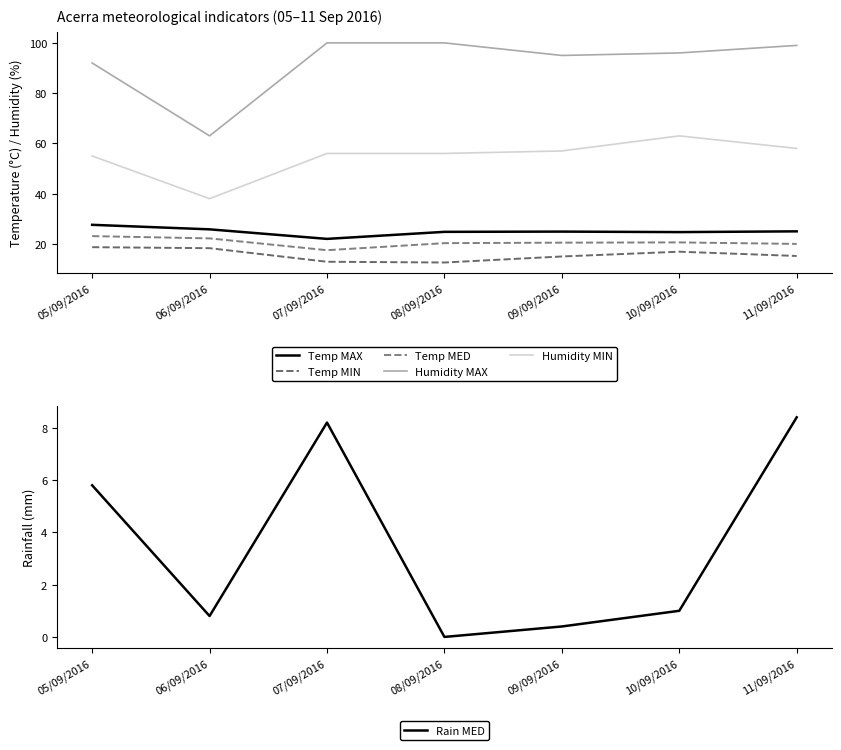

At which label does Temp MED reach its peak?

05/09/2016